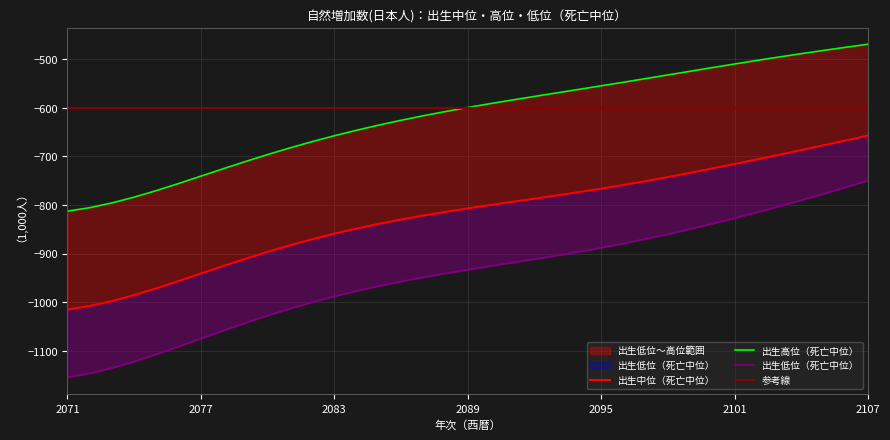

At which label is 出生高位（死亡中位） closest to -640?

2085